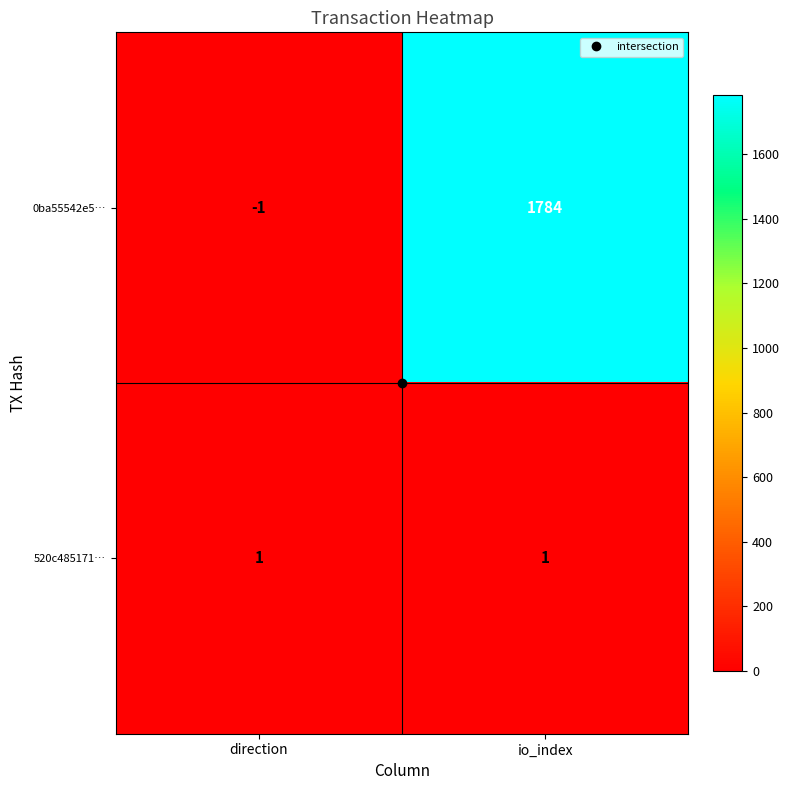

List the series in order of their peak value, highest first.

0ba55542e5…, 520c485171…